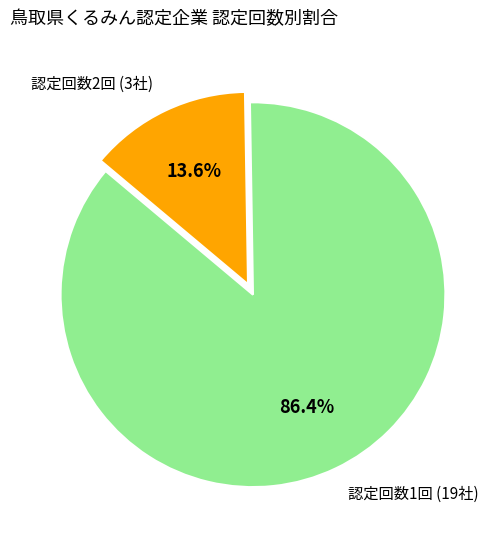

Is there a majority slice in this chart?

Yes